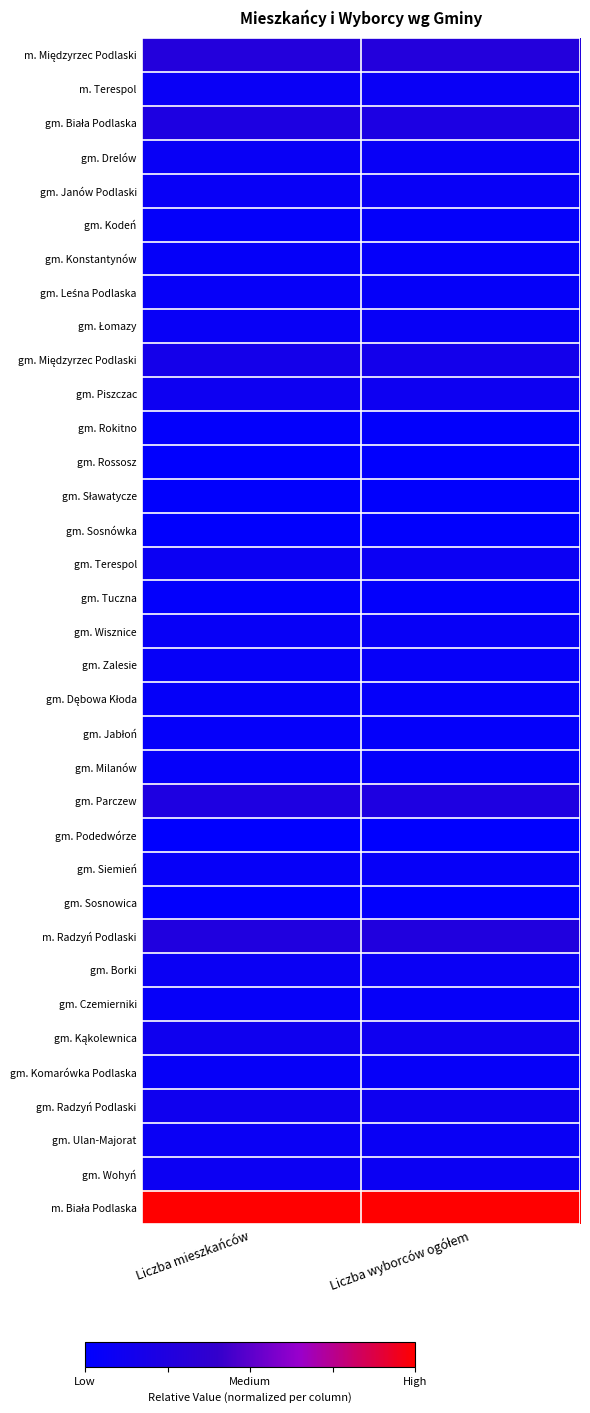

List the series in order of their peak value, lowest first.

gm. Podedwórze, gm. Rossosz, gm. Sławatycze, gm. Sosnówka, gm. Sosnowica, gm. Rokitno, gm. Tuczna, gm. Kodeń, gm. Jabłoń, gm. Milanów, gm. Dębowa Kłoda, gm. Konstantynów, gm. Leśna Podlaska, gm. Czemierniki, gm. Zalesie, gm. Komarówka Podlaska, gm. Siemień, gm. Wisznice, gm. Łomazy, gm. Janów Podlaski, gm. Drelów, m. Terespol, gm. Ulan-Majorat, gm. Borki, gm. Terespol, gm. Wohyń, gm. Piszczac, gm. Radzyń Podlaski, gm. Kąkolewnica, gm. Międzyrzec Podlaski, gm. Biała Podlaska, gm. Parczew, m. Radzyń Podlaski, m. Międzyrzec Podlaski, m. Biała Podlaska